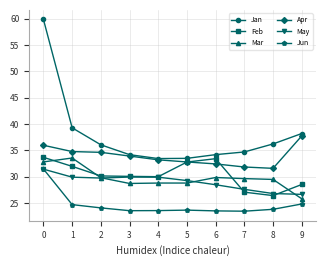

How many lines are shown in the chart?

6